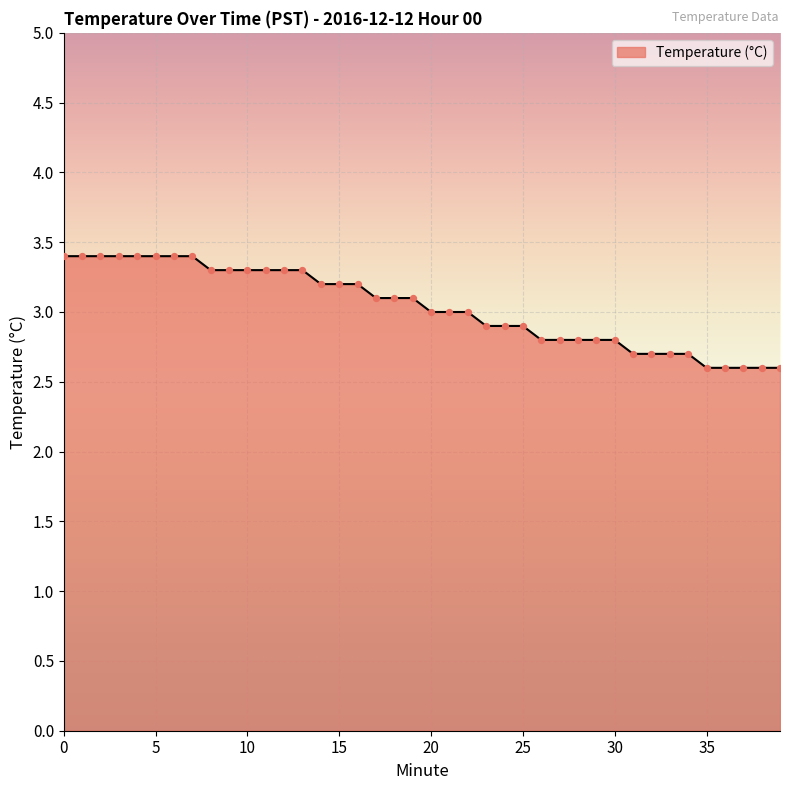

What is the smallest value displayed?

2.6